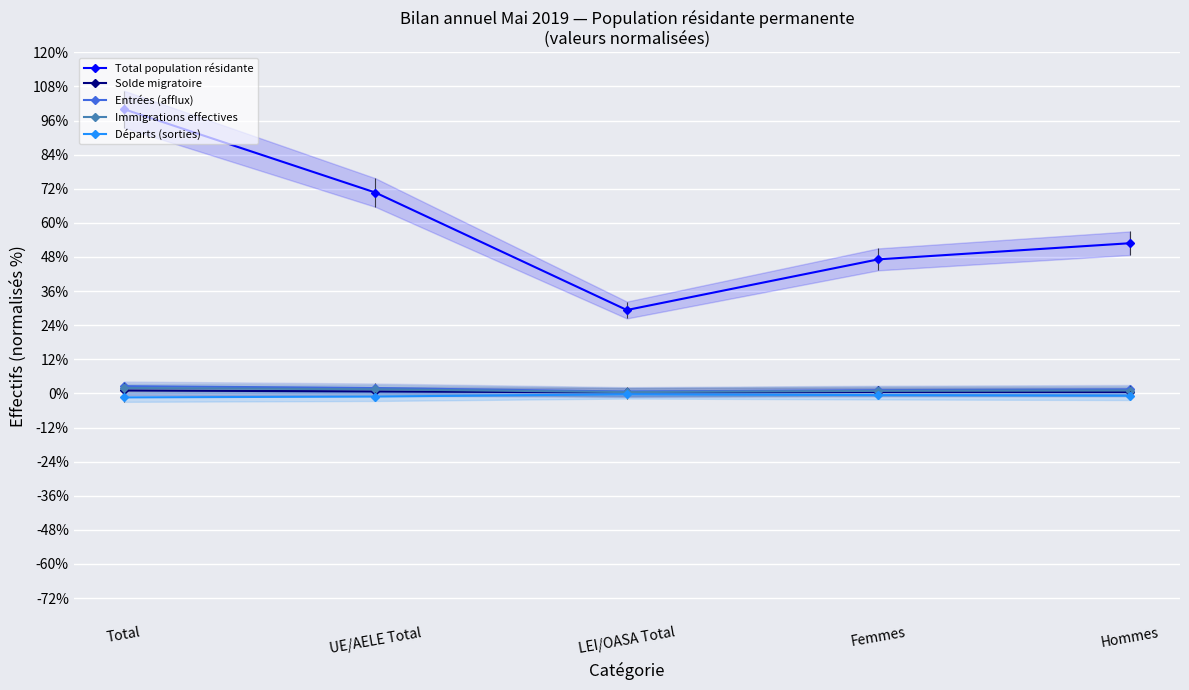

What position from the right is Femmes?

2